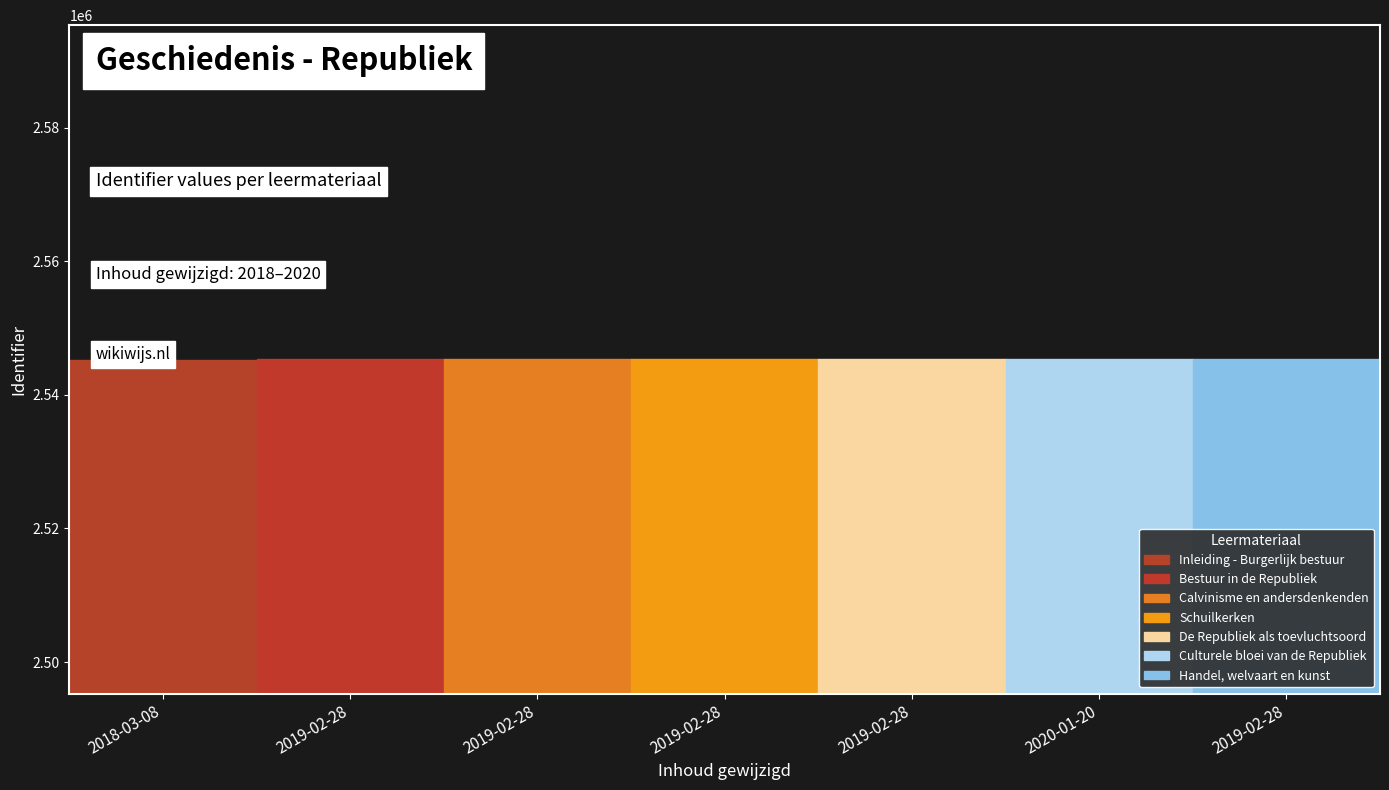

The chart shows a value of 552199 at Handel, welvaart en kunst. True or false?

False